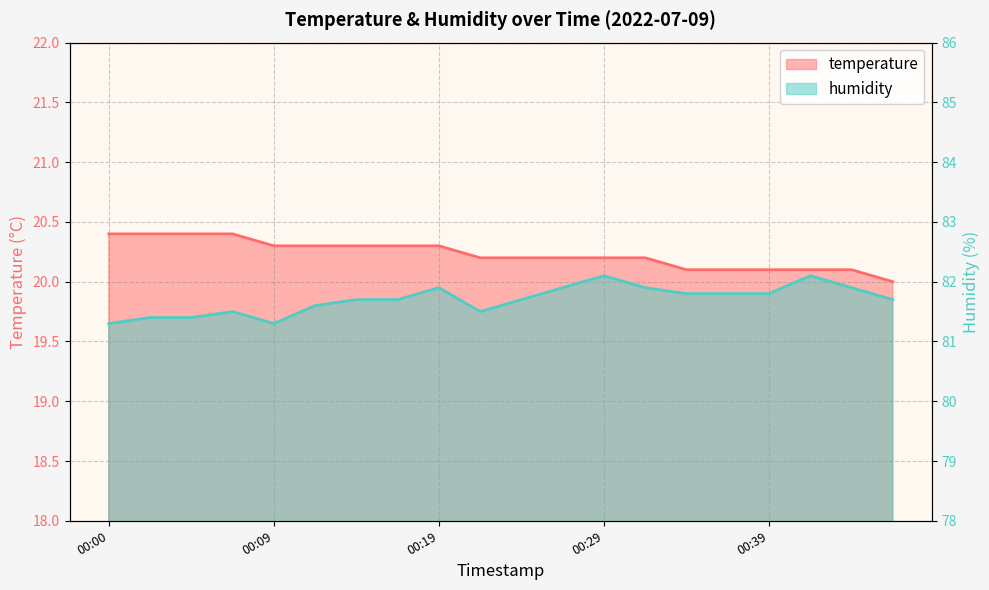

True or false: temperature has more than 1 interior local peaks.

False